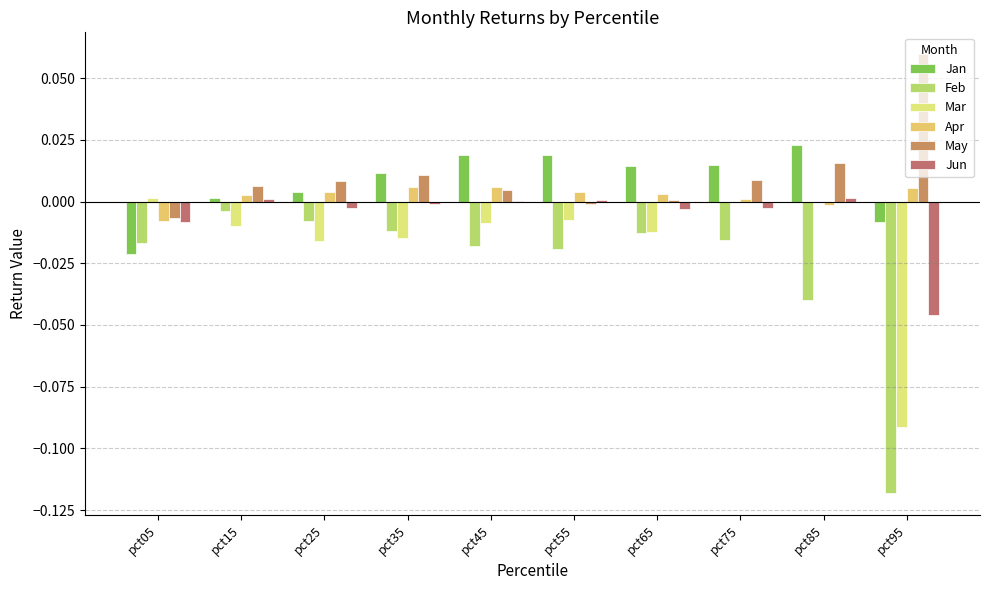

Between pct05 and pct65, which series saw the biggest shift?

Jan